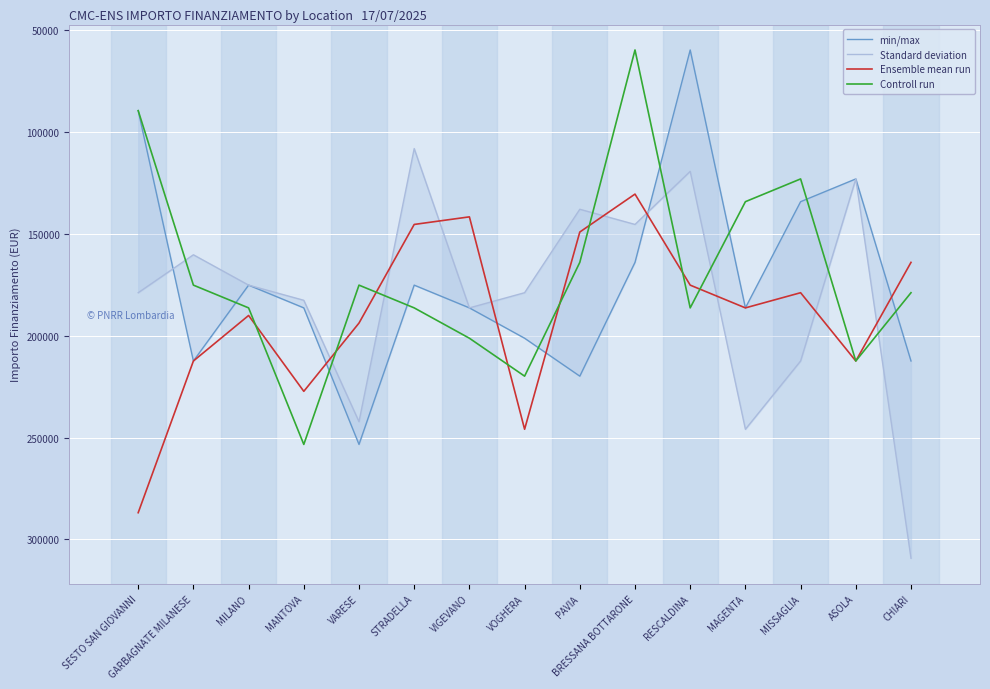

Reading left to right, list all the values displayed in this chart.

min/max: 89419.6	212371.5	175113.3	186290.8	253355.4	175113.3	186290.8	201194.0	219823.1	163935.9	59613.0	186290.8	134129.4	122951.9	212371.5
Standard deviation: 178839.1	160210.1	175113.3	182565.0	242178.0	108048.6	186290.8	178839.1	137855.2	145306.8	119226.1	245903.8	212371.5	122951.9	309242.7
Ensemble mean run: 286887.8	212371.5	190016.6	227274.7	193742.4	145306.8	141581.0	245903.8	149032.6	130403.5	175113.3	186290.8	178839.1	212371.5	163935.9
Controll run: 89419.6	175113.3	186290.8	253355.4	175113.3	186290.8	201194.0	219823.1	163935.9	59613.0	186290.8	134129.4	122951.9	212371.5	178839.1